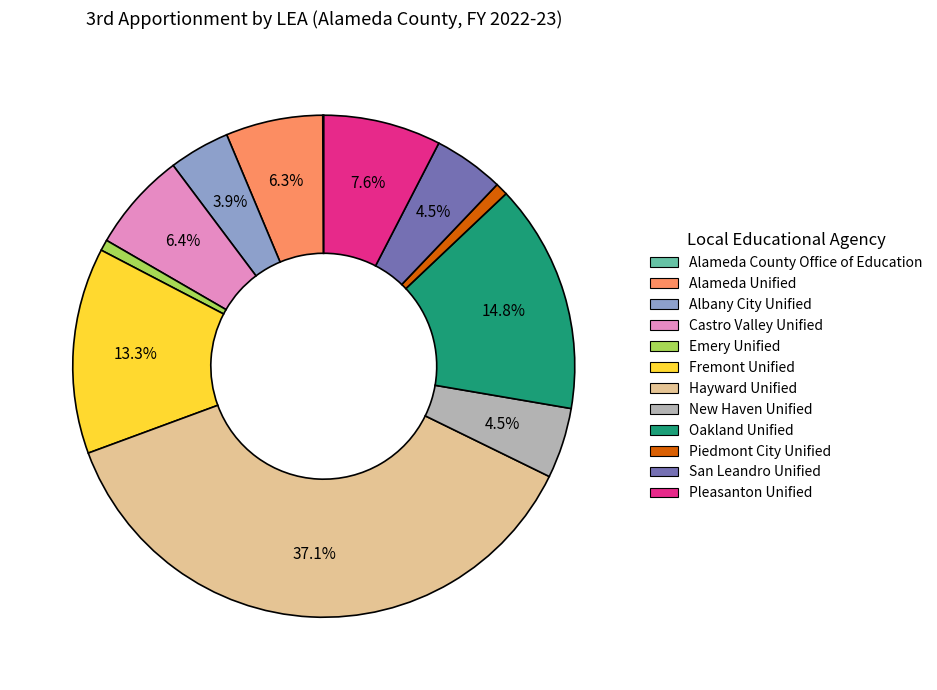

True or false: Pleasanton Unified accounts for 8% of the total.

True